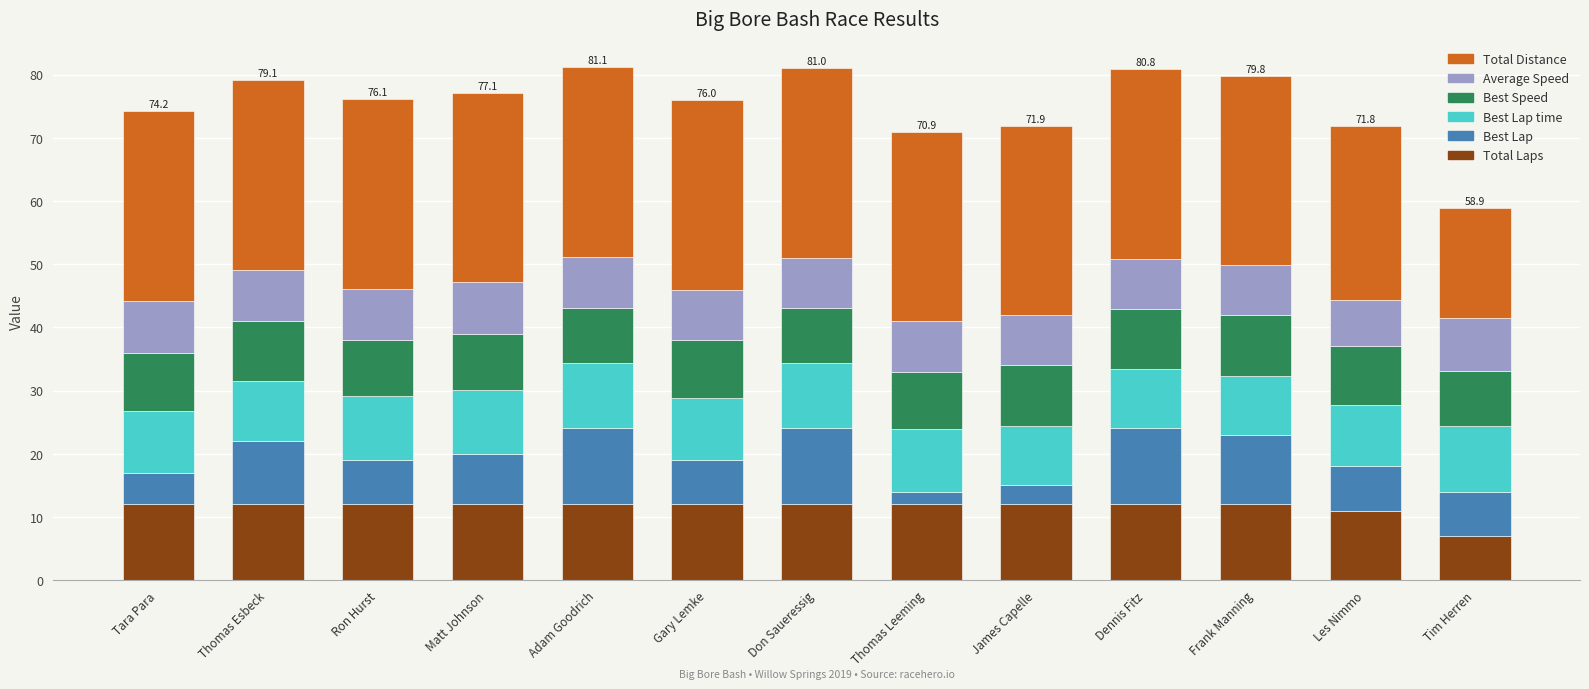

Does the chart contain any negative values?

No